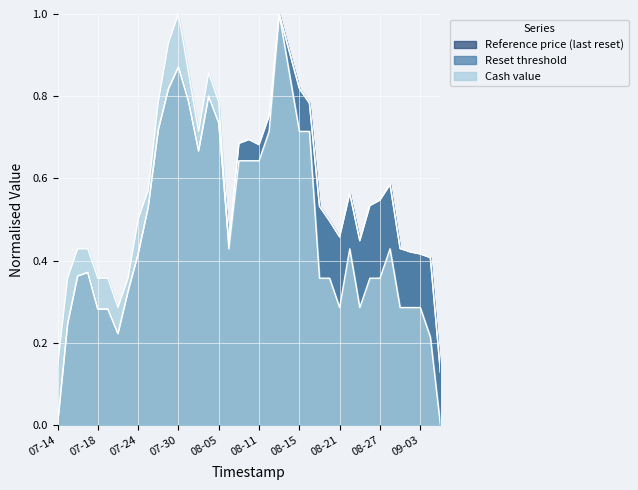

True or false: Cash value has more than 2 points higher than both neighbors.

True